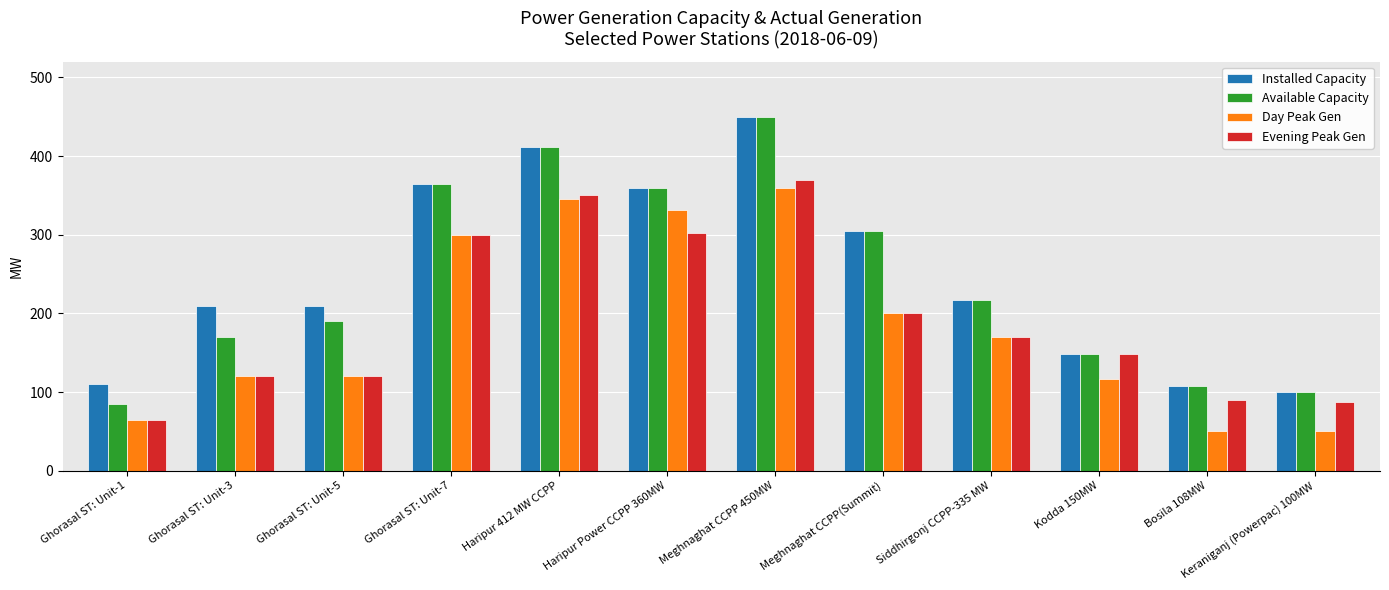

Where is Available Capacity nearest to the value 267?

Meghnaghat CCPP(Summit)